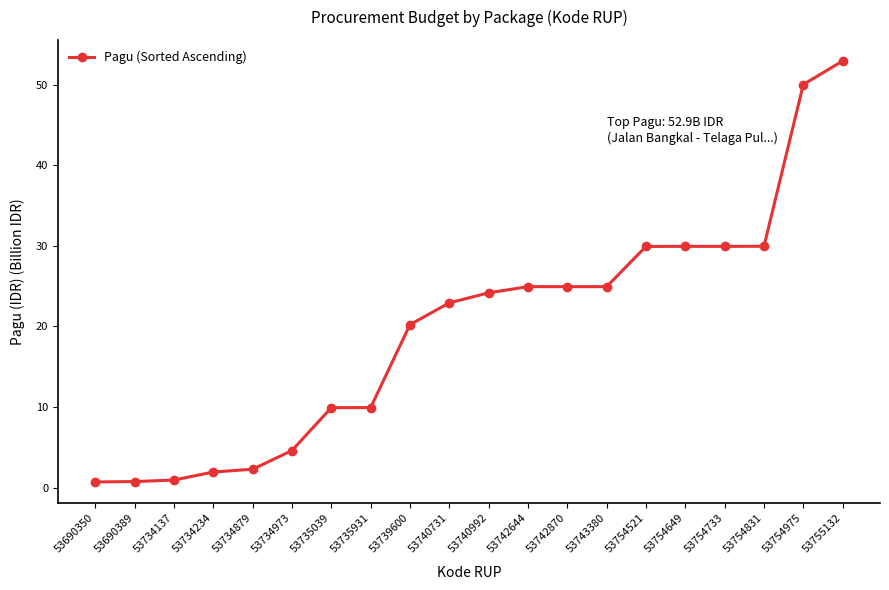

What is the difference between the maximum and second lowest values?

52.2